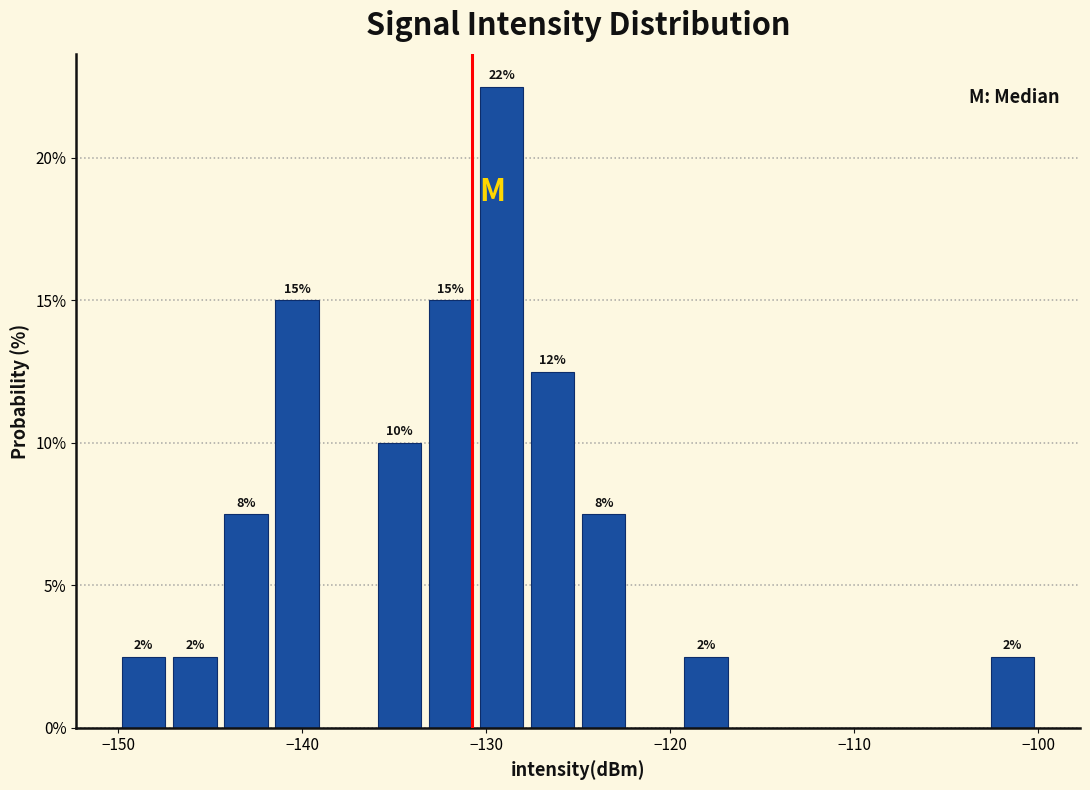

Around what value on the x-axis is the tallest bar? Give the approximate position of its centre, as read against the axis.

-129